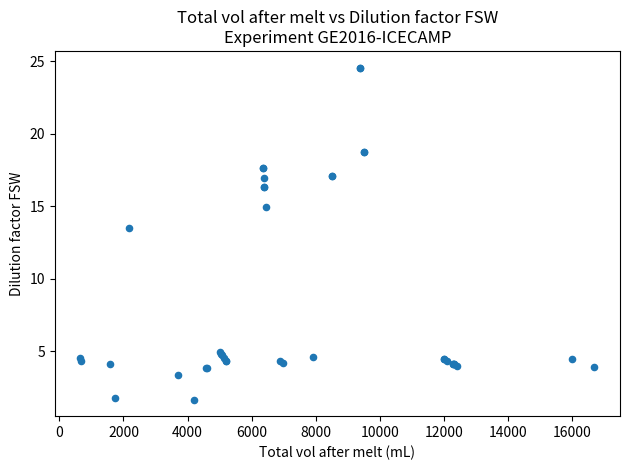

What Y value in the scatter plot is closest to 13?

13.5